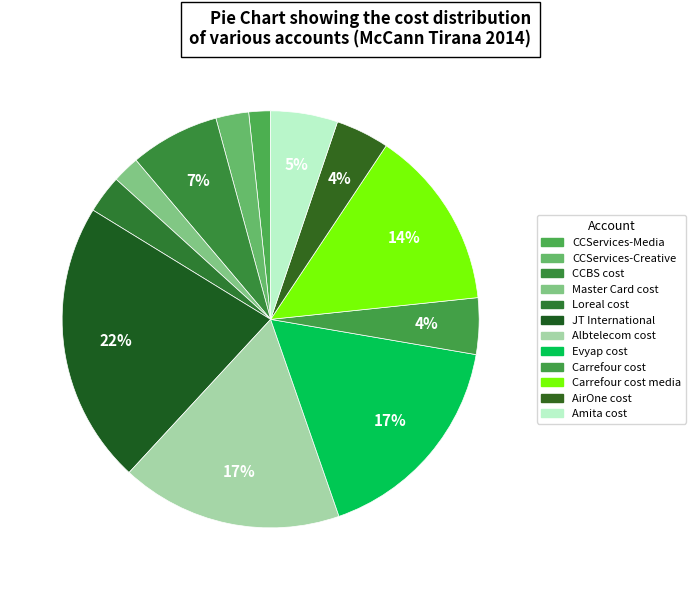

How many slices are in this pie chart?

12